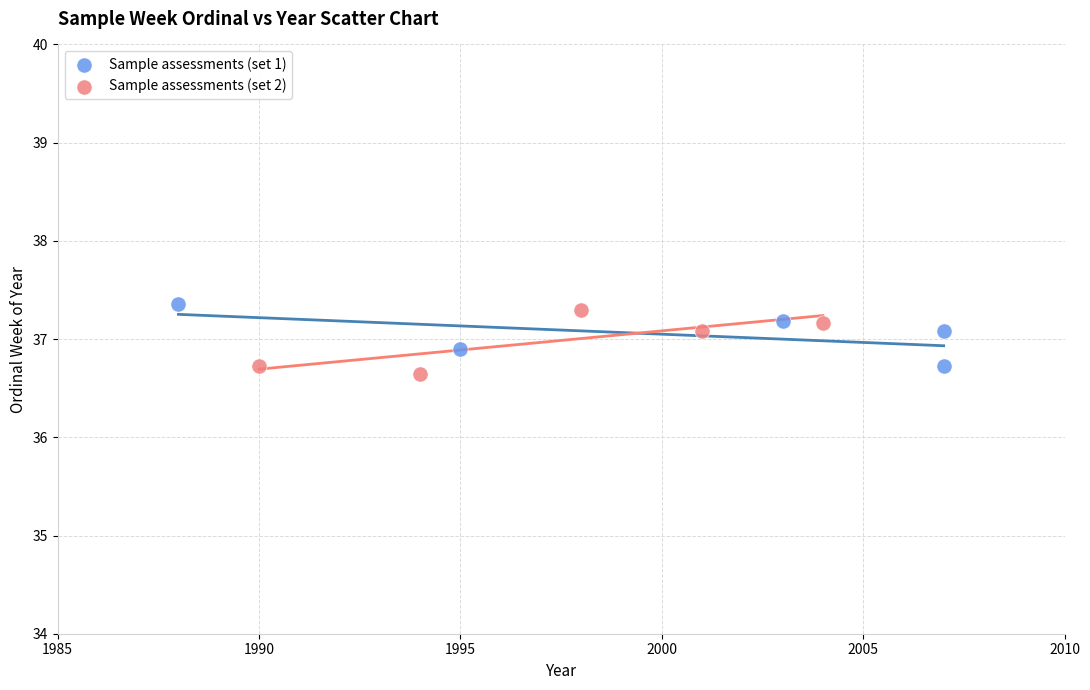

What are all the series names shown in the legend?

Sample assessments (set 1), Sample assessments (set 2)